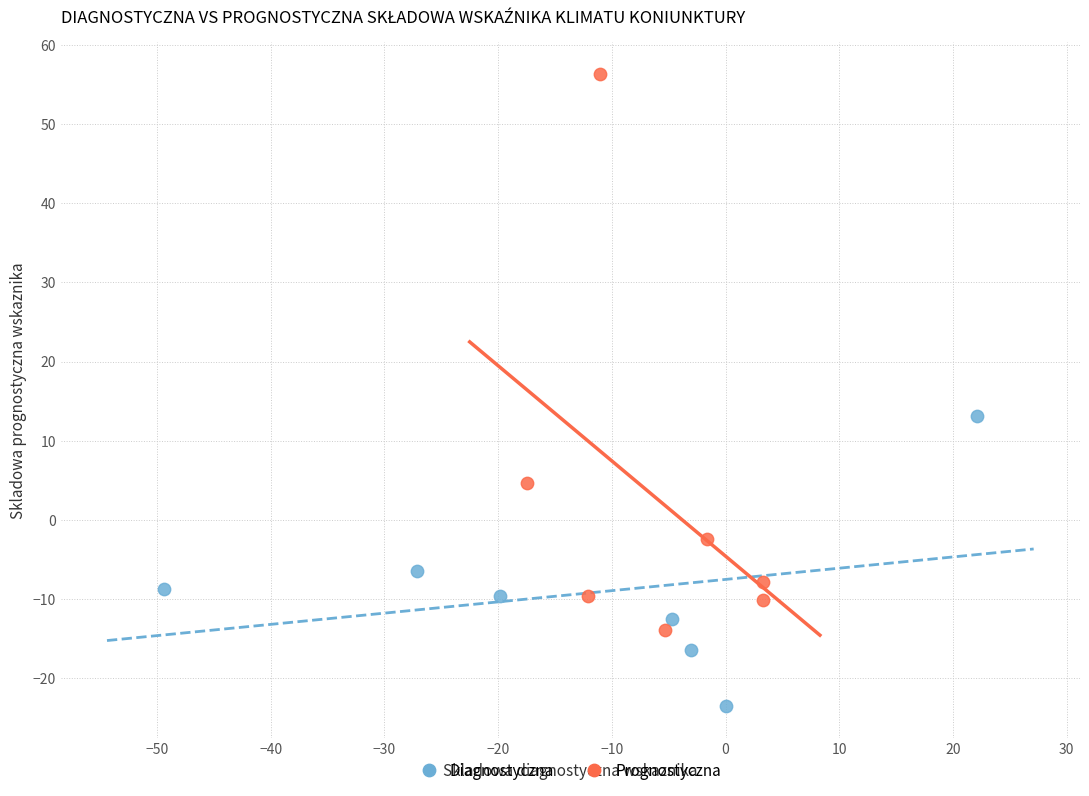

What are all the series names shown in the legend?

Diagnostyczna, Prognostyczna